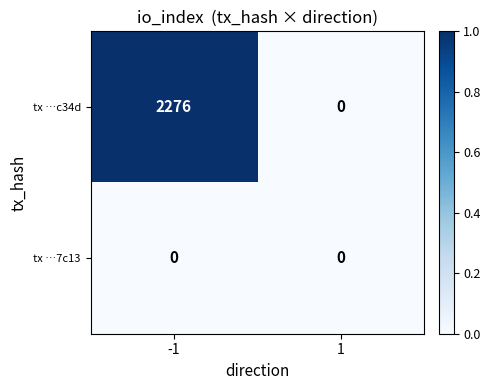

List the series in order of their overall mean, lowest first.

tx …7c13, tx …c34d